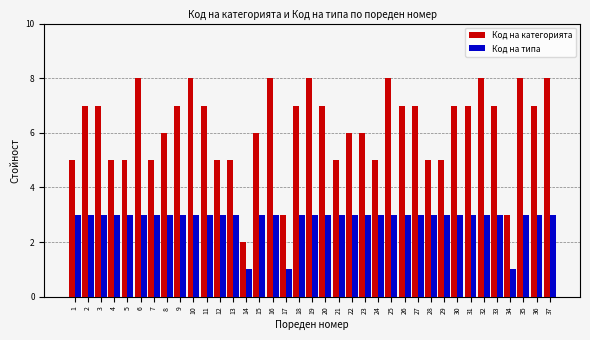

List the series in order of their peak value, lowest first.

Код на типа, Код на категорията